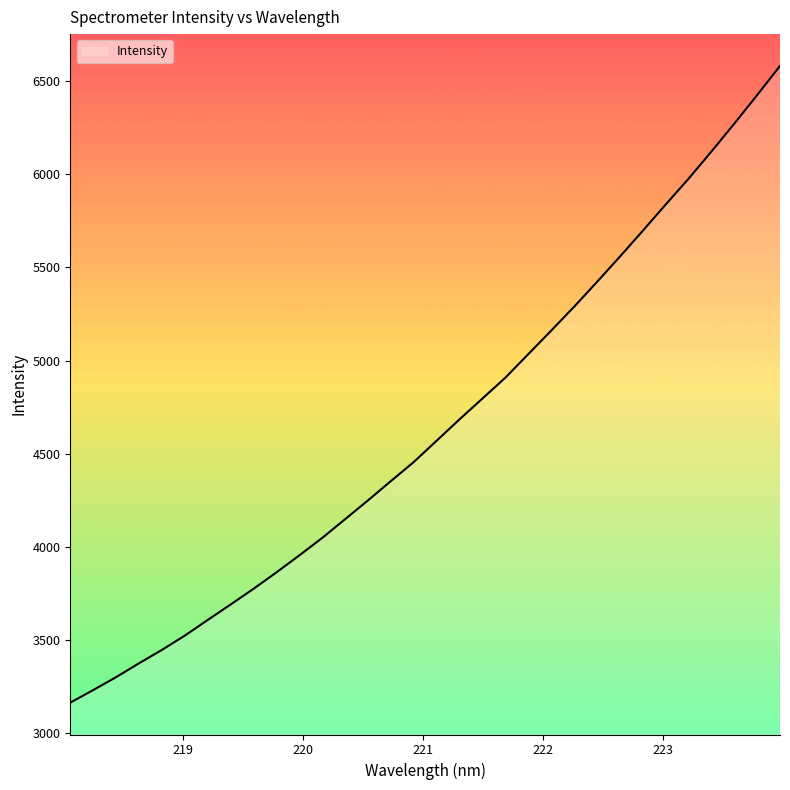

What is the greatest value displayed?

6581.2